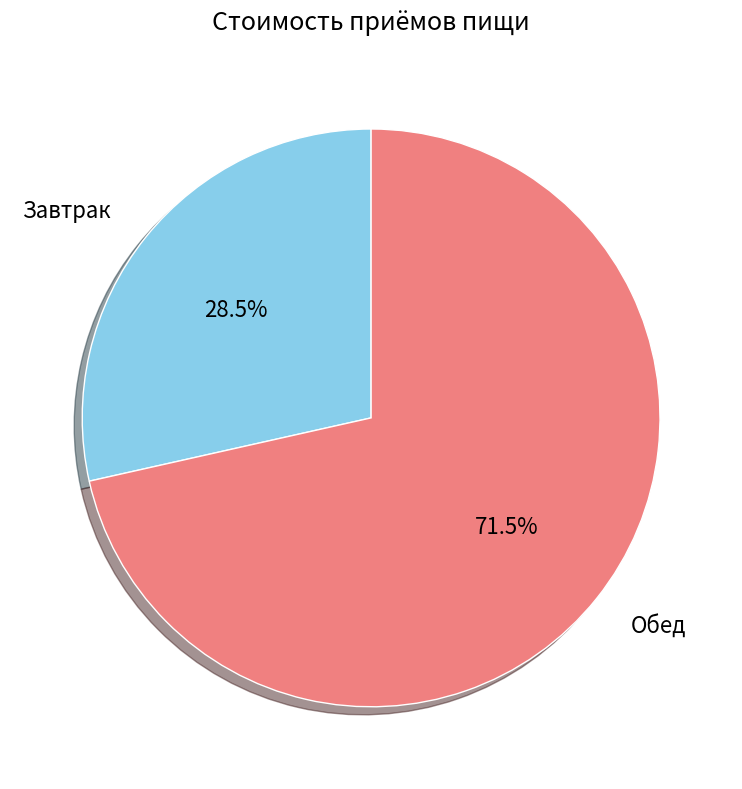

Is there a majority slice in this chart?

Yes